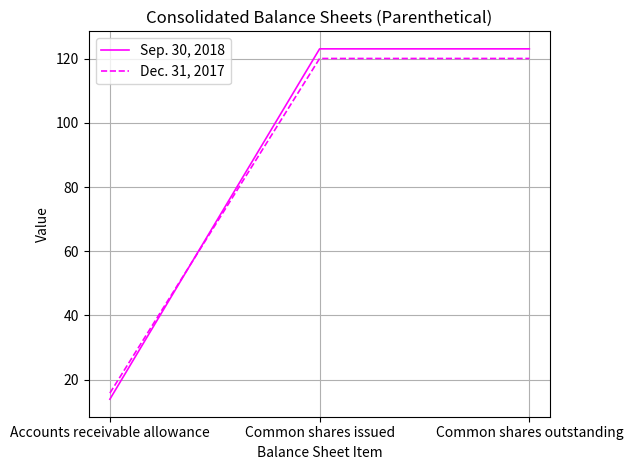

What is the average value of the Dec. 31, 2017 series?

85.3